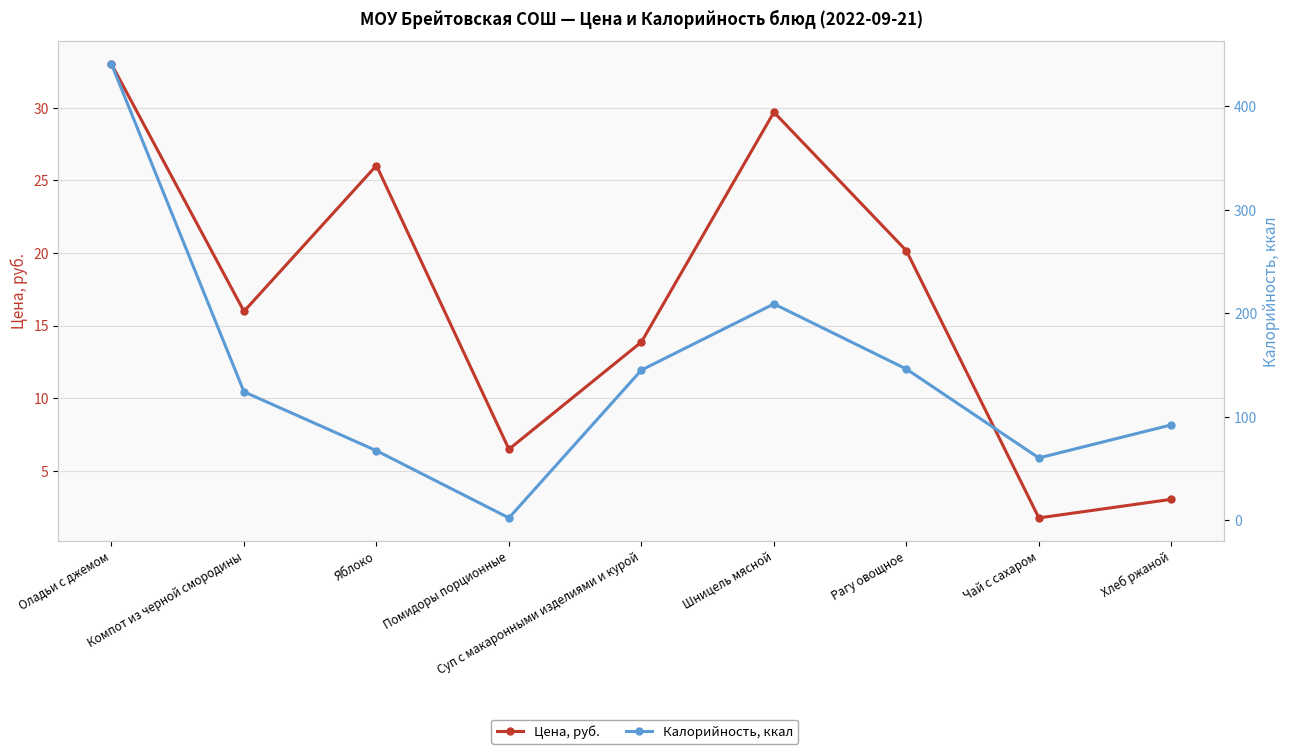

At which category does Цена, руб. reach its first local peak?

Яблоко